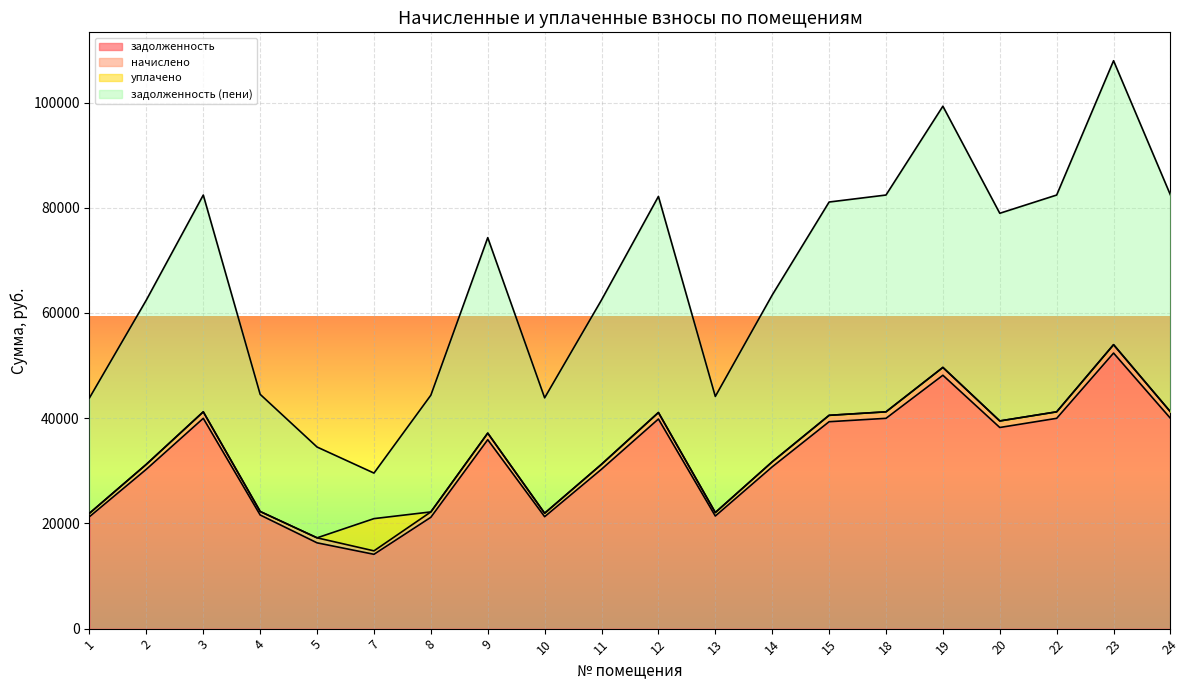

Does the chart display data point markers on the line(s)?

No